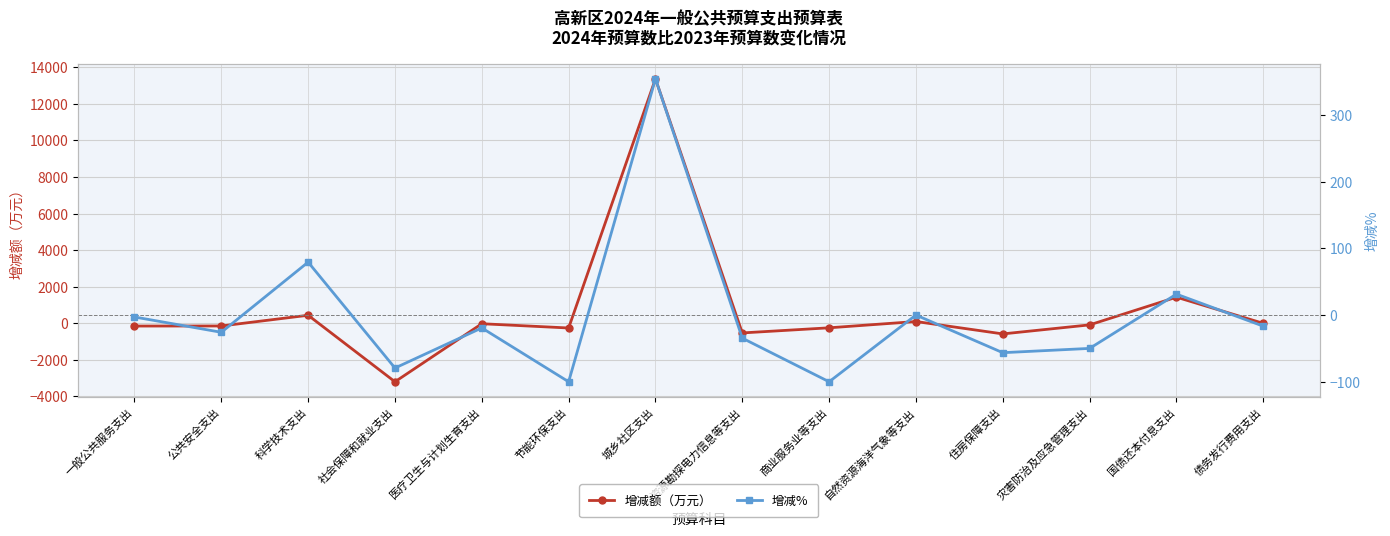

Between 灾害防治及应急管理支出 and 债务发行费用支出, which is larger?

债务发行费用支出